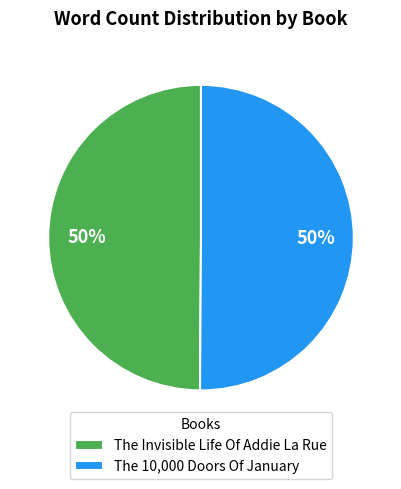

Combined, do The 10,000 Doors Of January and The Invisible Life Of Addie La Rue account for over 50%?

Yes